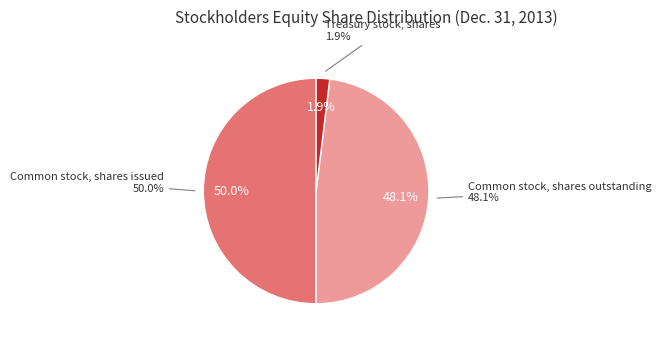

What portion of the pie excludes Common stock, shares outstanding?

51.9%